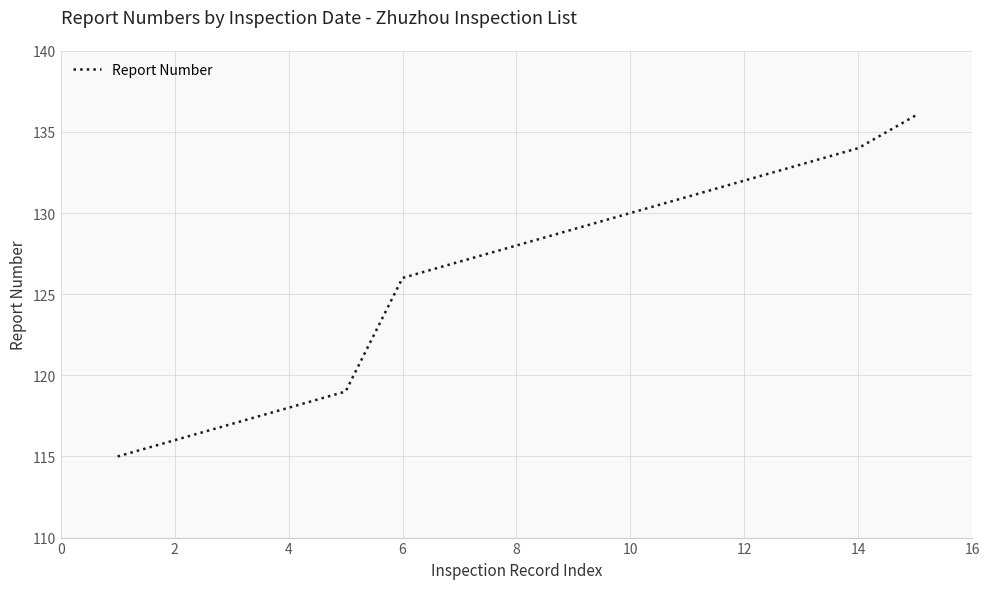

What is the sum of all values?

1891